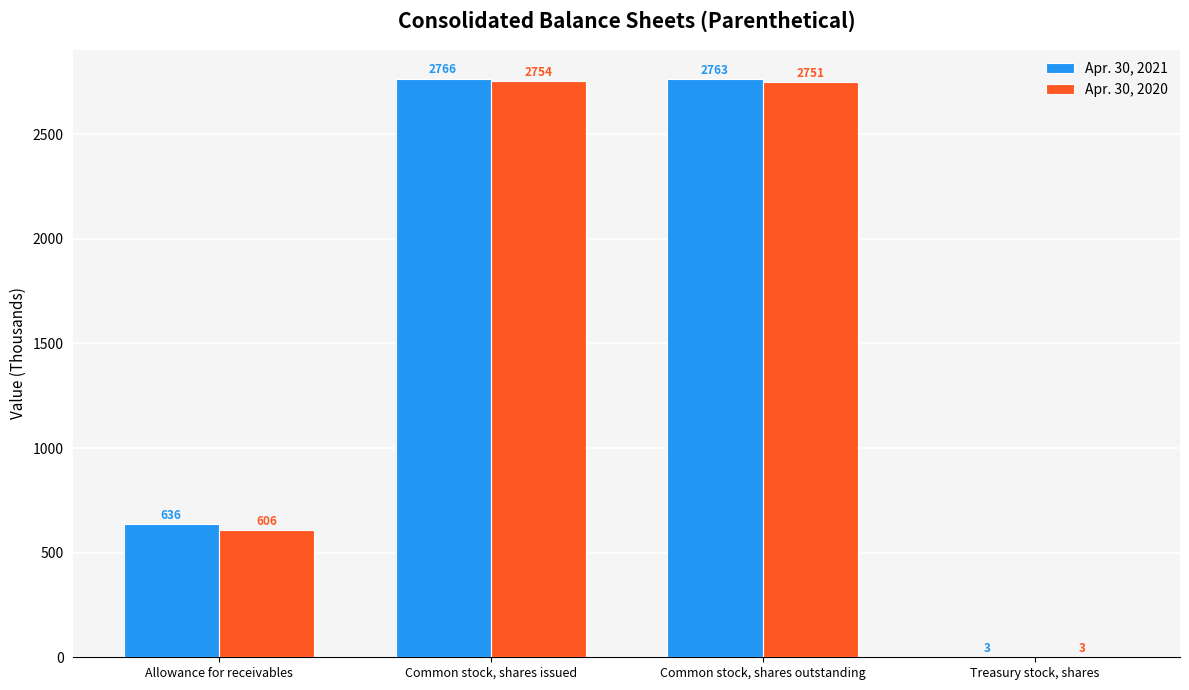

Which series has the widest spread of values?

Apr. 30, 2021